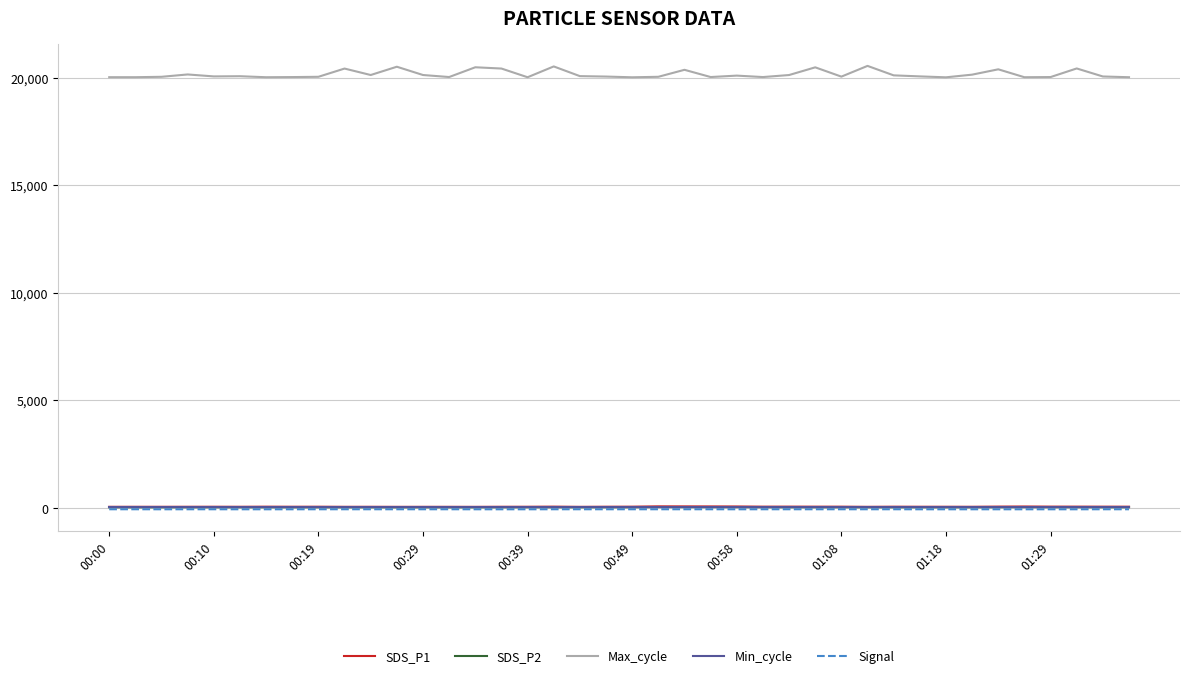

Does the chart have visible grid lines?

Yes